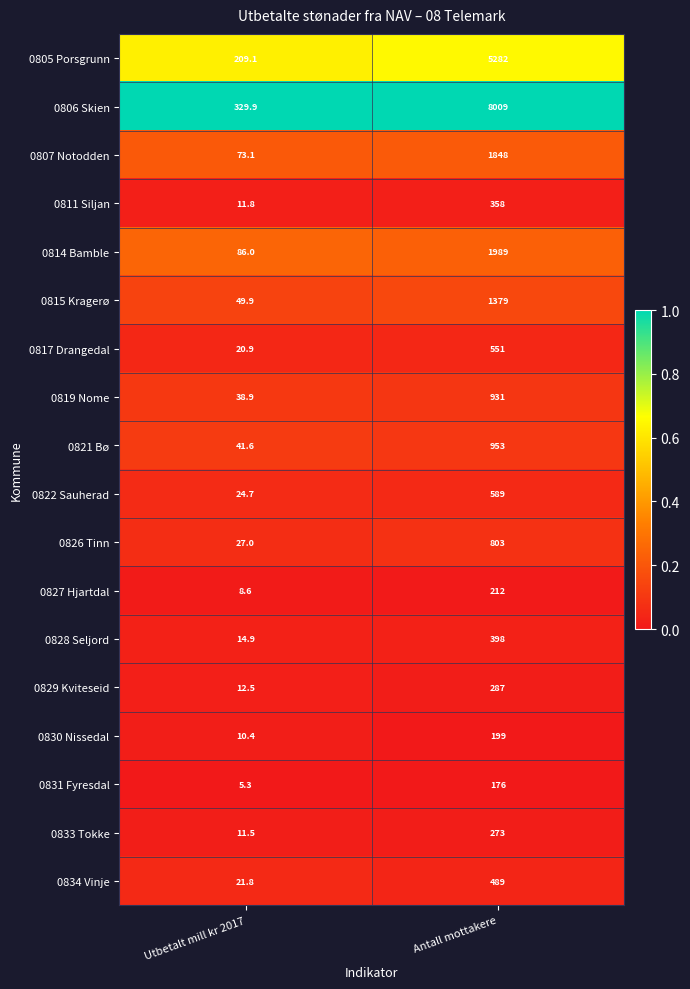

Is the value of 0829 Kviteseid at Utbetalt mill kr 2017 greater than the value of 0814 Bamble at Antall mottakere?

No